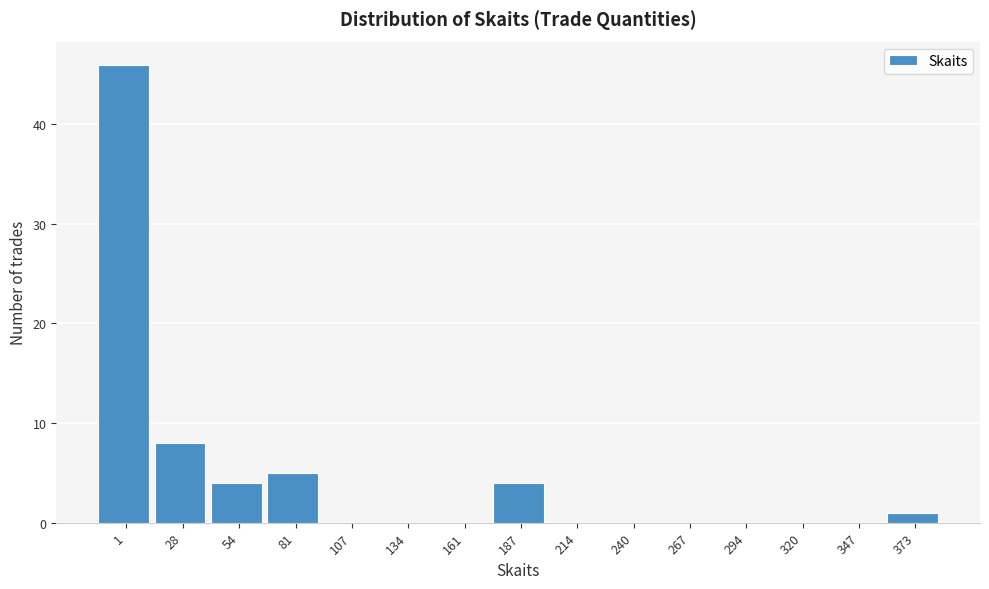

Reading right to left, transcribe all the data shown in this chart.

373=1	347=0	320=0	294=0	267=0	240=0	214=0	187=4	161=0	134=0	107=0	81=5	54=4	28=8	1=46